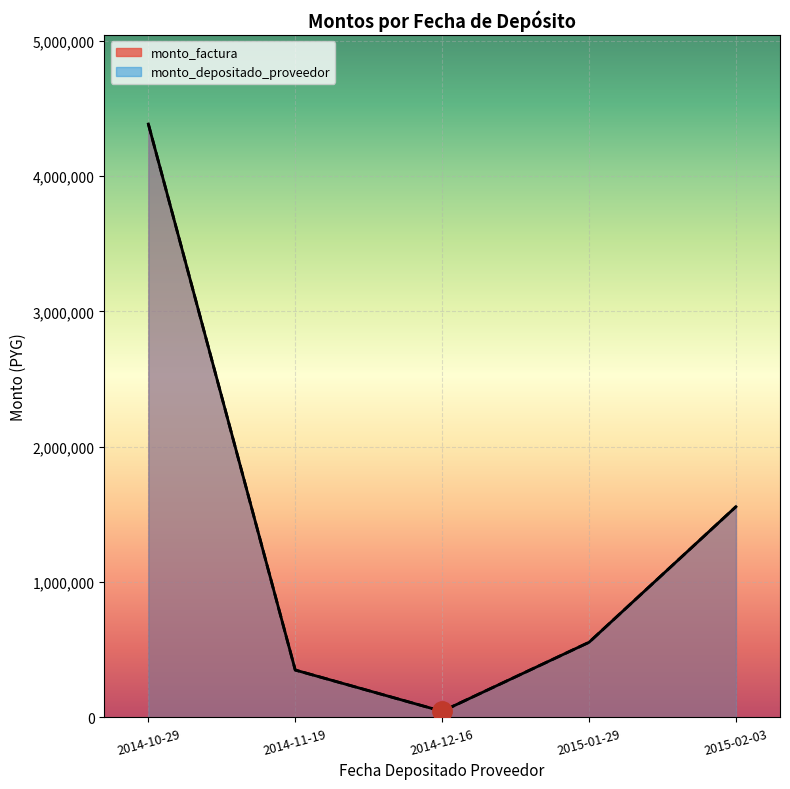

At which category does monto_factura reach its first local valley?

2014-12-16